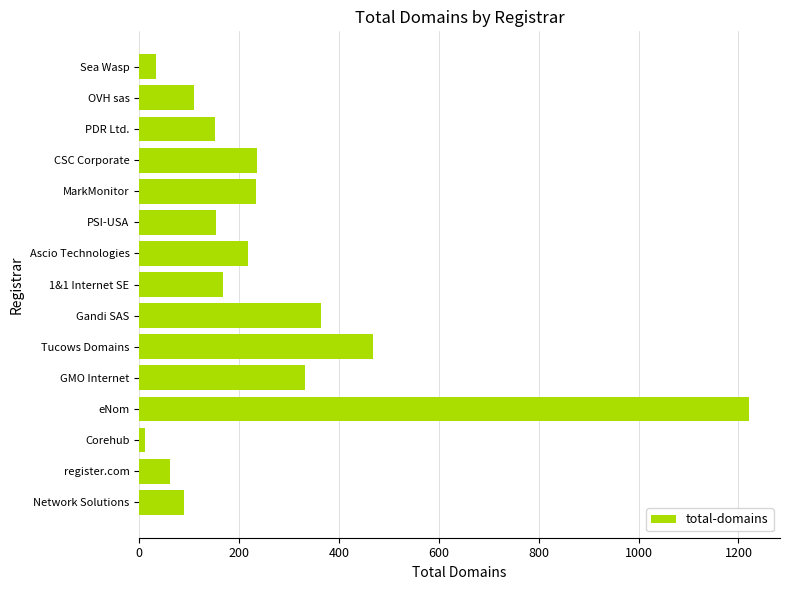

Is it true that the value at eNom is 749?

False